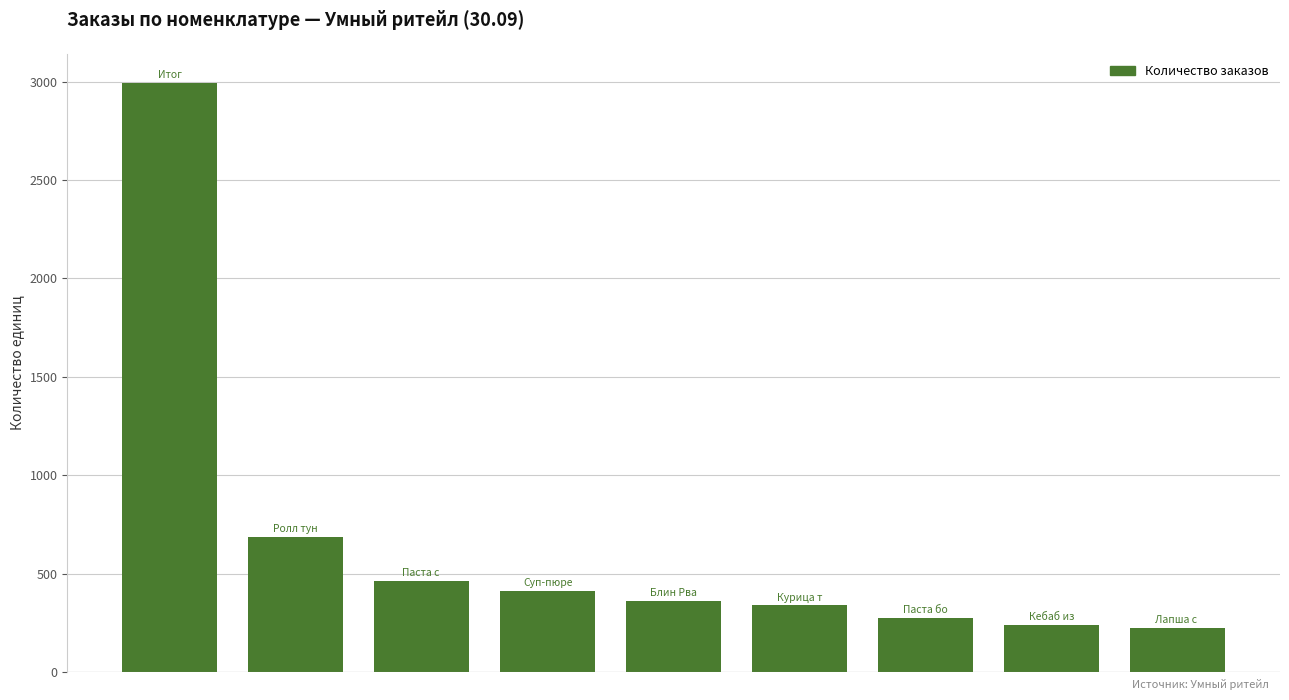

Reading left to right, transcribe all the data shown in this chart.

2992	687	463	410	360	338	274	237	223